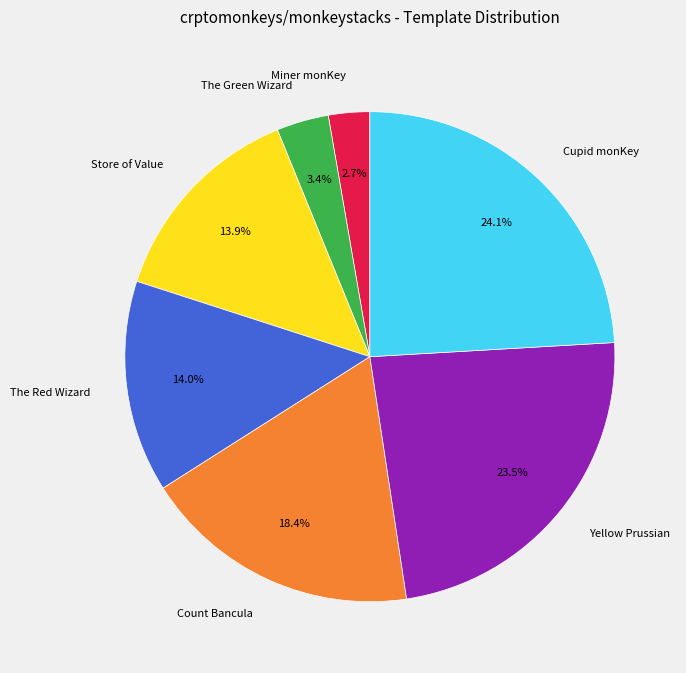

Which category has the biggest portion of the pie?

Cupid monKey